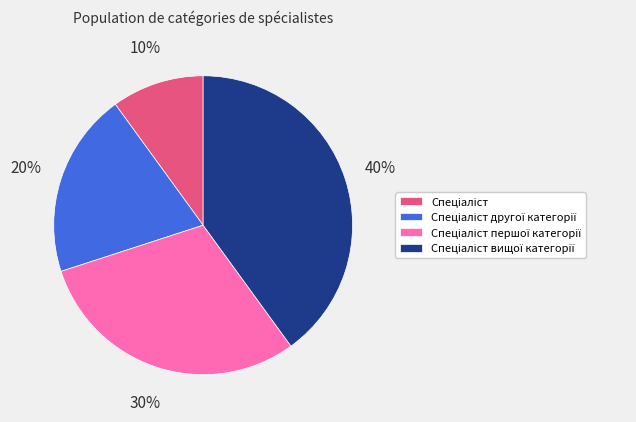

Count the number of slices in the pie.

4